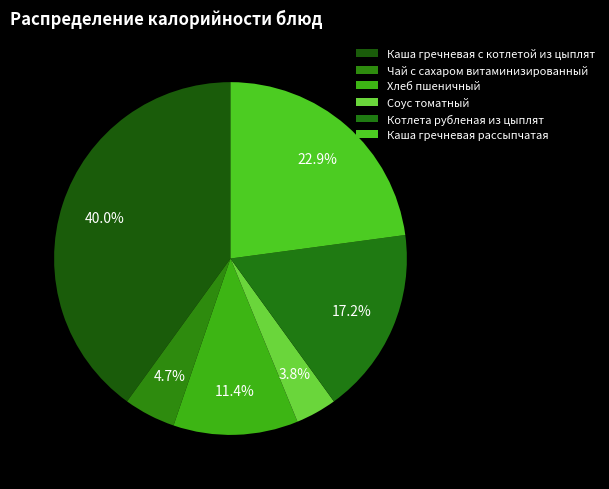

What percentage do Котлета рубленая из цыплят and Каша гречневая рассыпчатая together represent?

40.0%